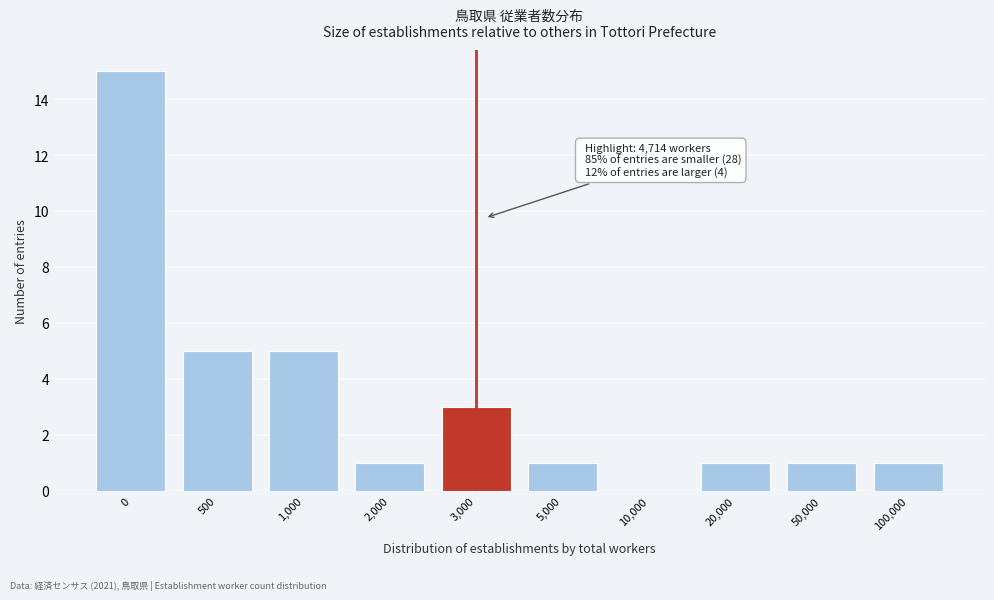

Reading left to right, what are all the values shown in this chart?

0=15	500=5	1,000=5	2,000=1	3,000=3	5,000=1	10,000=0	20,000=1	50,000=1	100,000=1